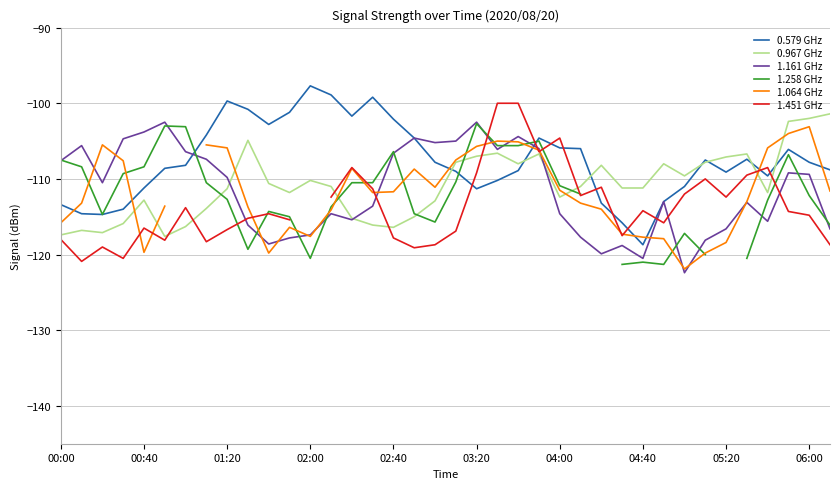

How many interior local peaks does the 1.258 GHz series have?

8